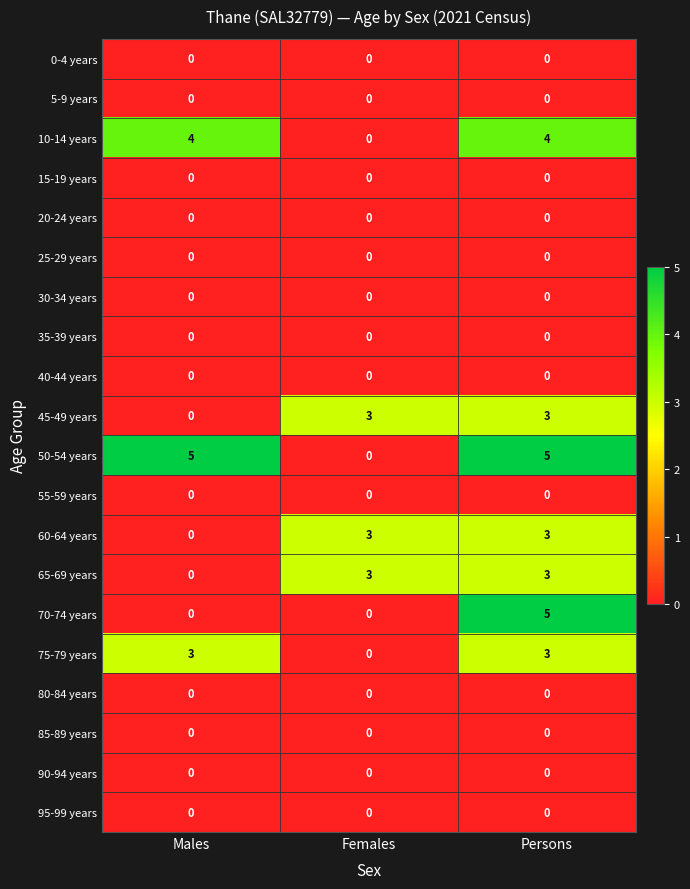

At which label is 60-64 years closest to 1?

Males